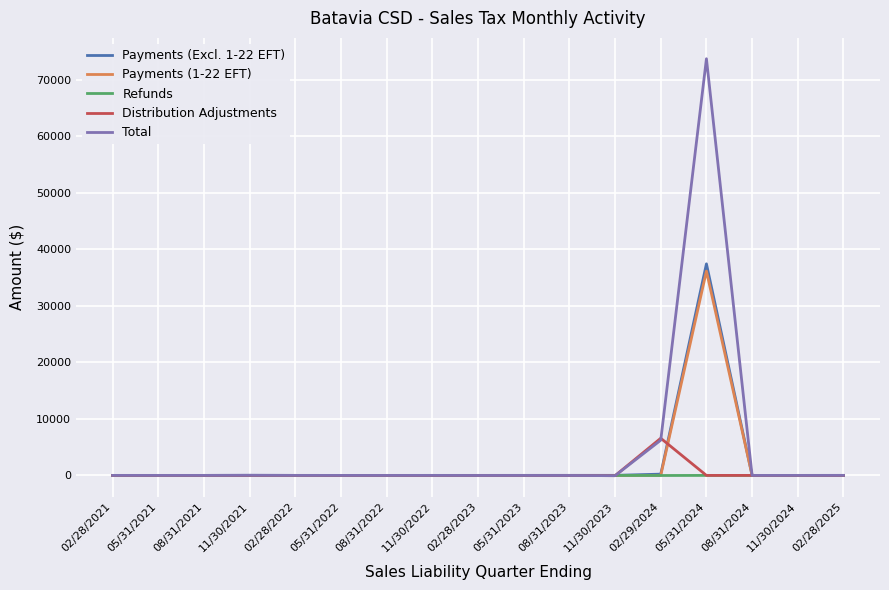

At how many categories does at least one series exceed 21644?

1